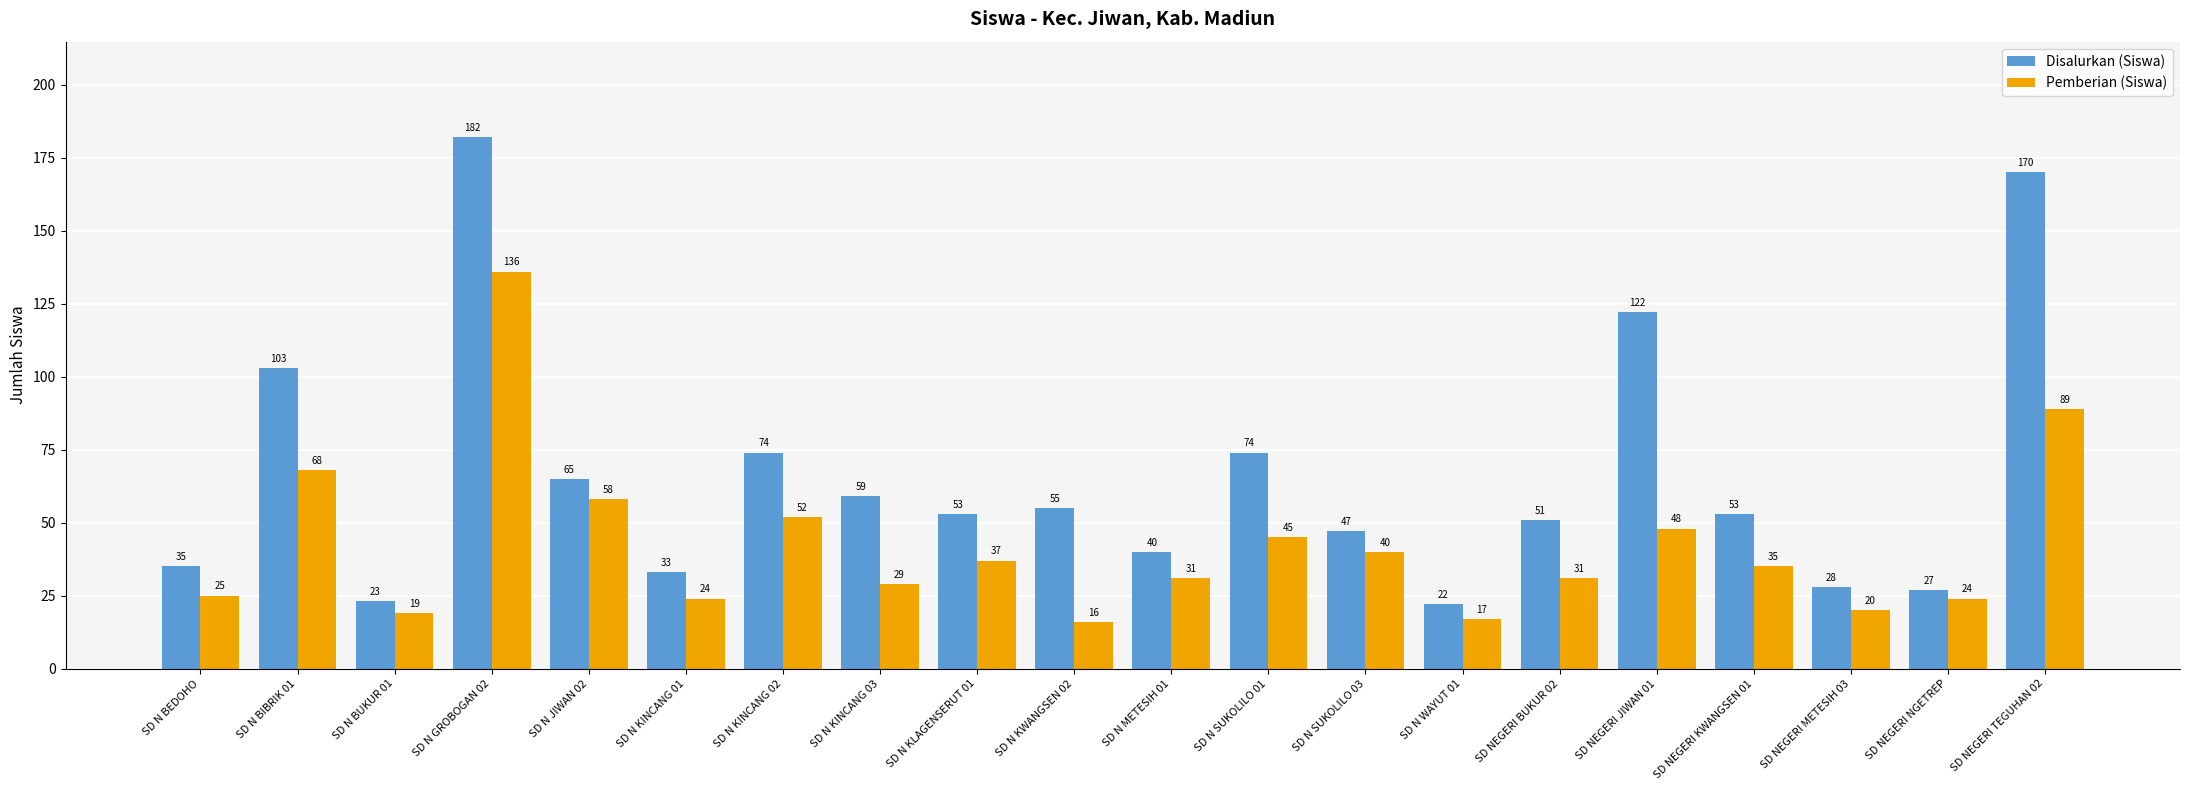

What is the maximum value for Pemberian (Siswa)?

136